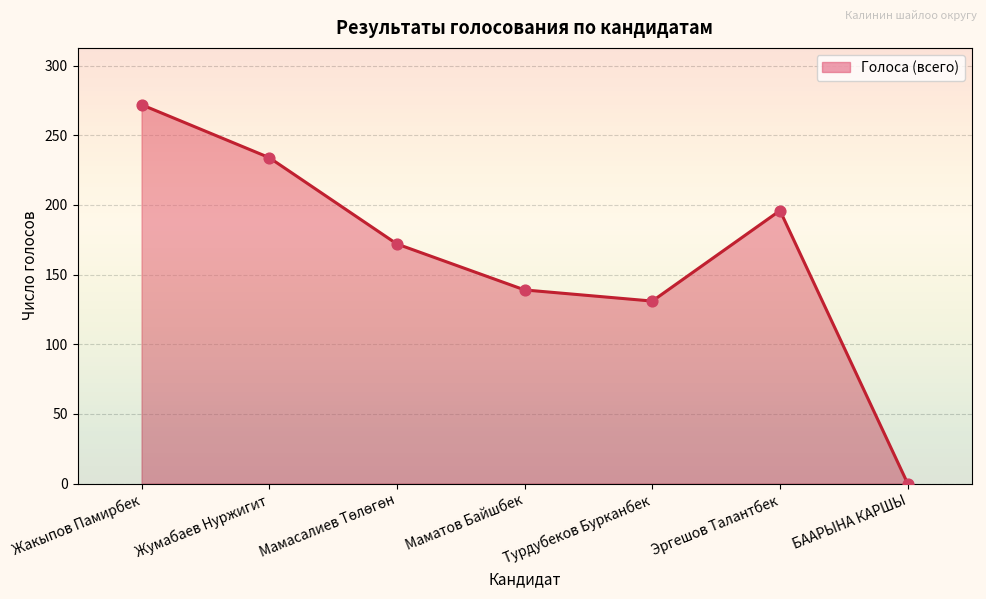

What is the ratio of the value at Жумабаев Нуржигит to the value at Турдубеков Бурканбек?

1.8